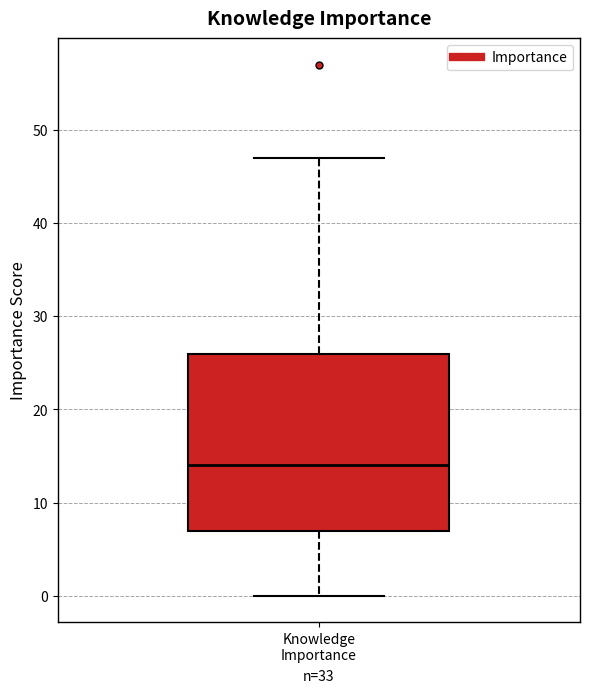

Read this box plot against the y-axis: the position of the median line, the range covered by the box, and the ends of both whiskers. The values are not printed on the chart, so give them approximately, as read against the axis.

median 14, box 7 to 26, whiskers 0 to 47